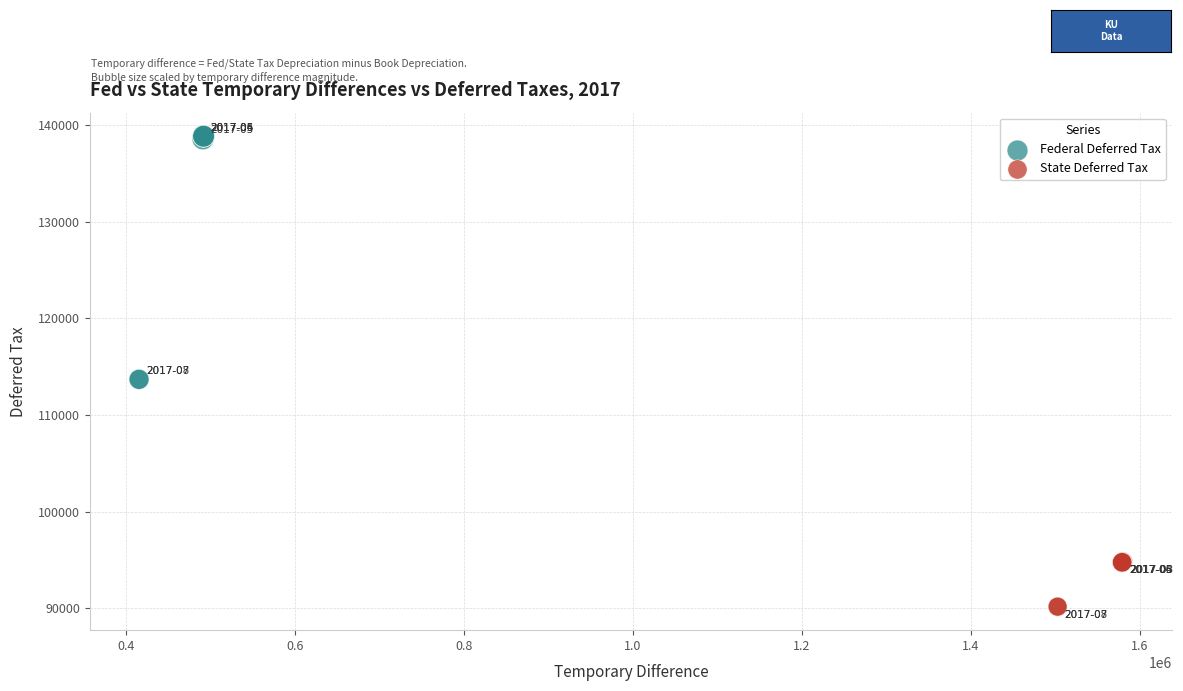

What are all the series names shown in the legend?

Federal Deferred Tax, State Deferred Tax